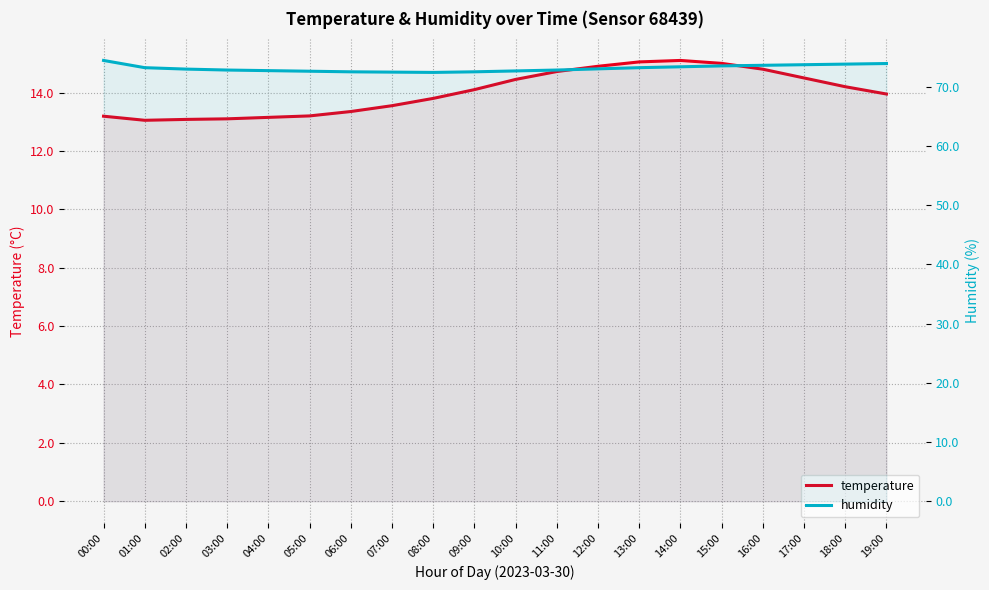

How many data points in humidity are above 73?

9